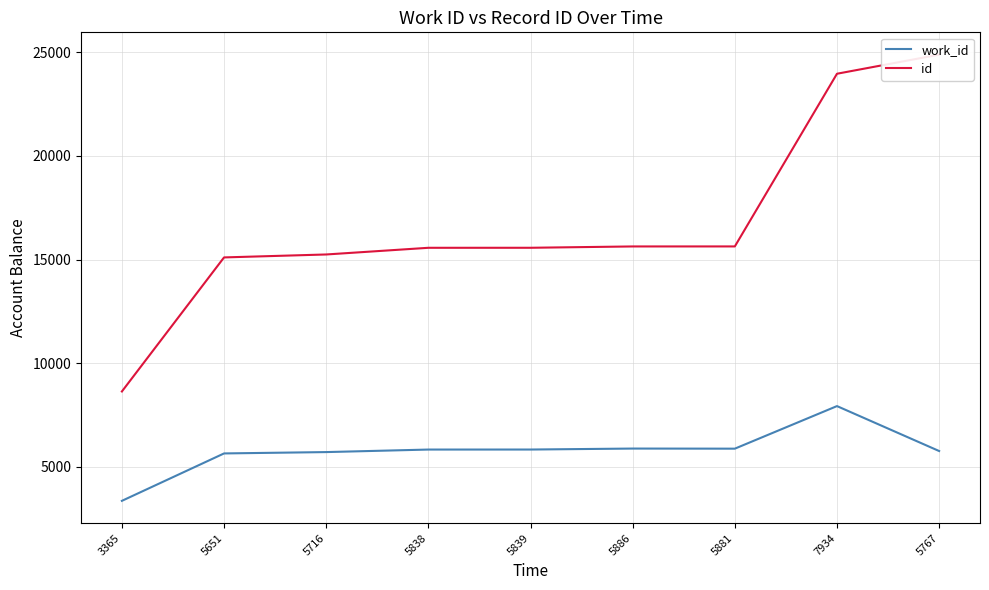

What is the highest value of the work_id series?

7934